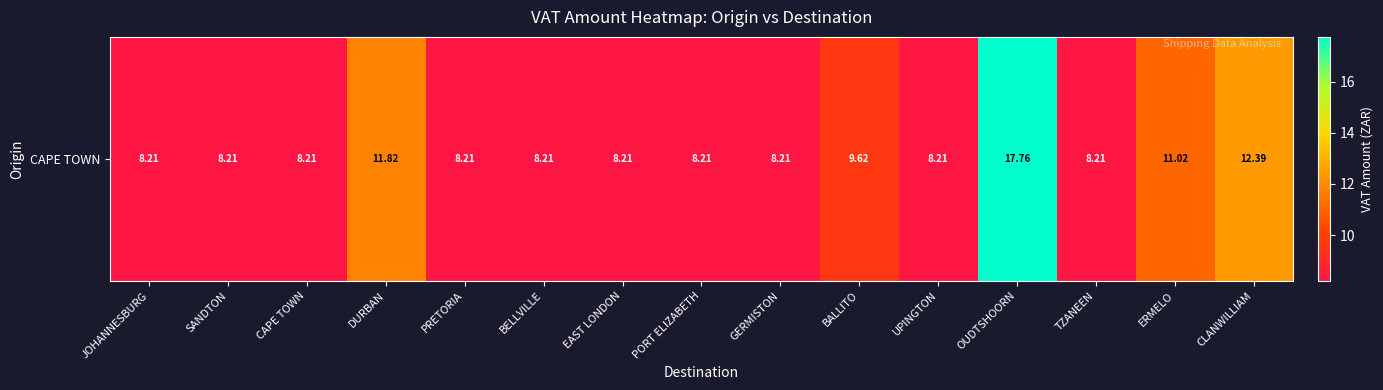

The chart shows a value of 8.2 at PRETORIA. True or false?

True